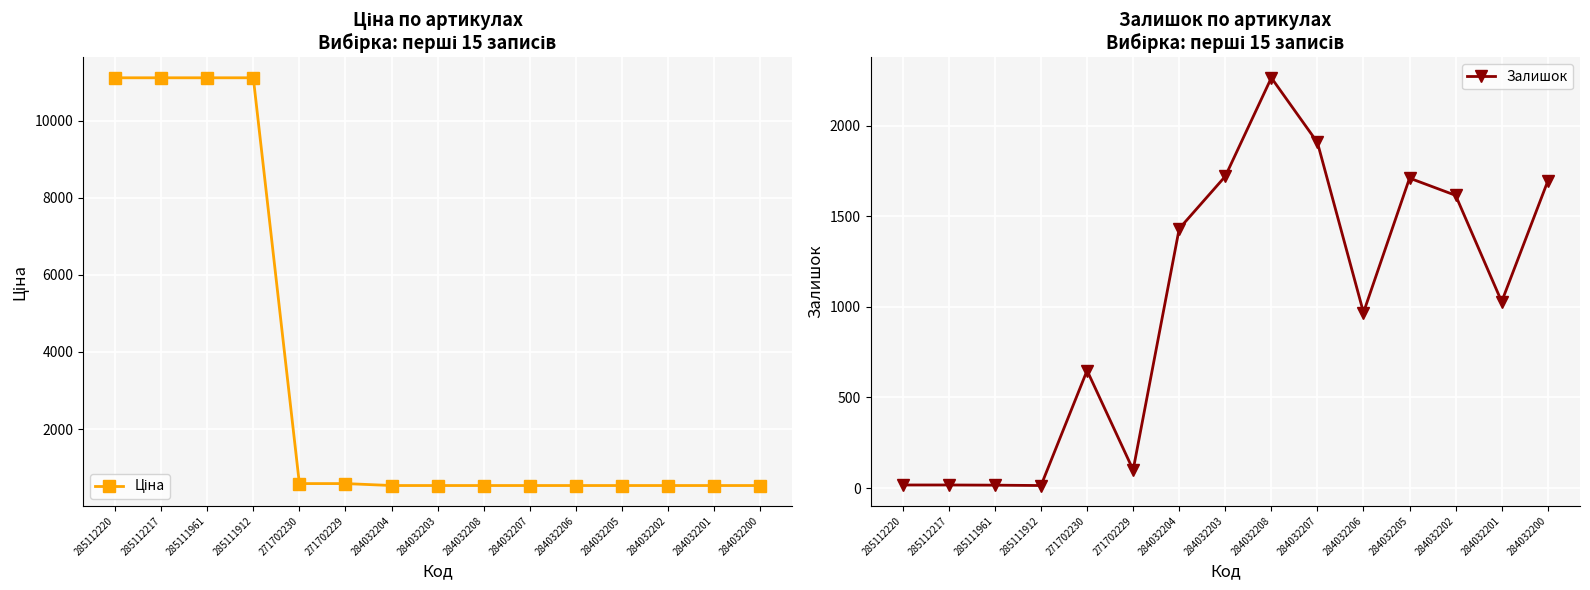

What is the label of the 5th point from the right?

284032206